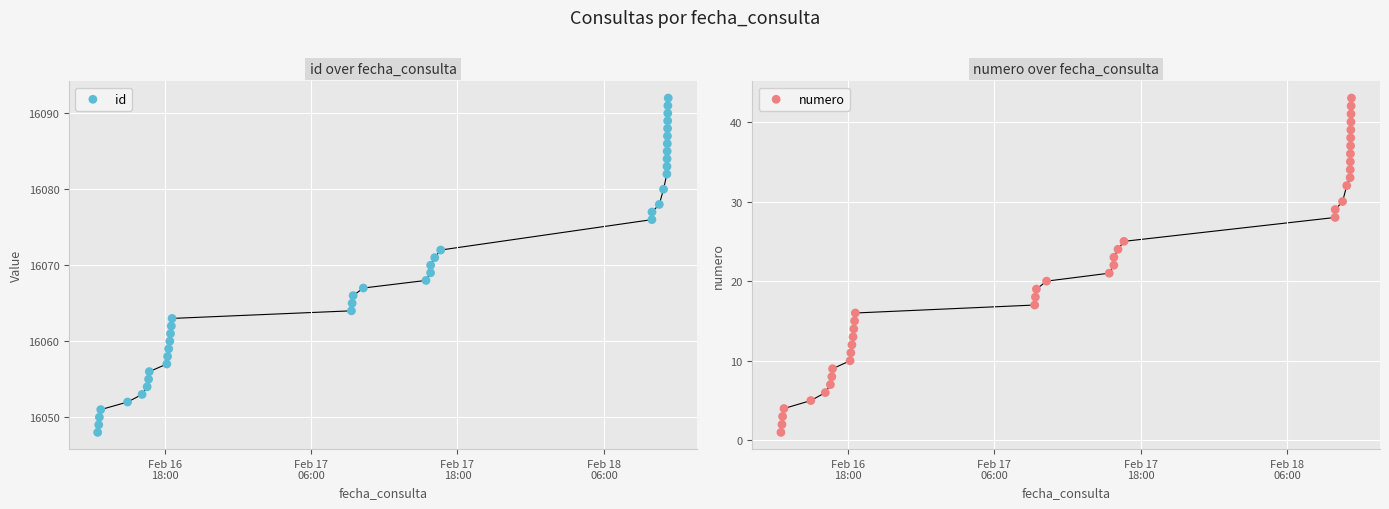

Which series has the widest spread of Y values?

id